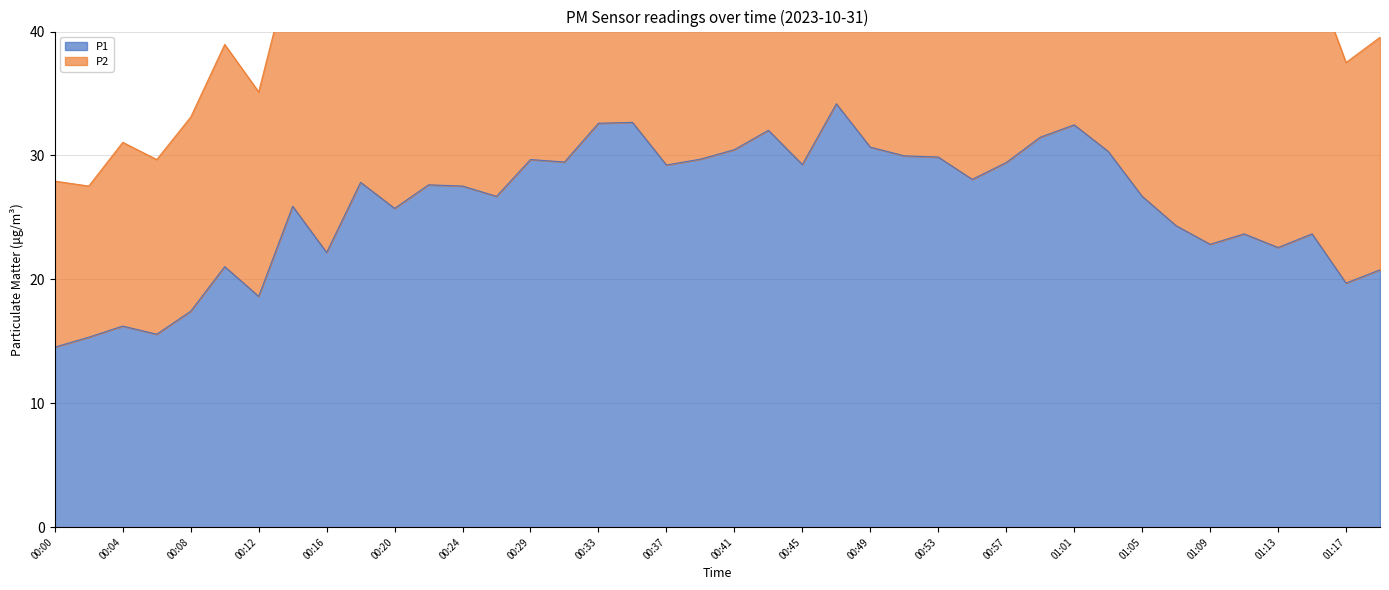

What position from the right is 00:24?

28